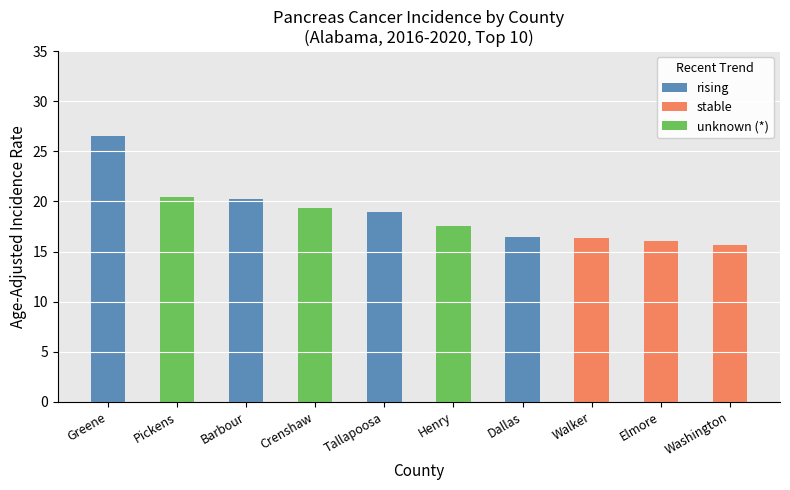

Reading left to right, list the values for the rising series.

Greene=26.5	Pickens=0.0	Barbour=20.2	Crenshaw=0.0	Tallapoosa=18.9	Henry=0.0	Dallas=16.5	Walker=0.0	Elmore=0.0	Washington=0.0